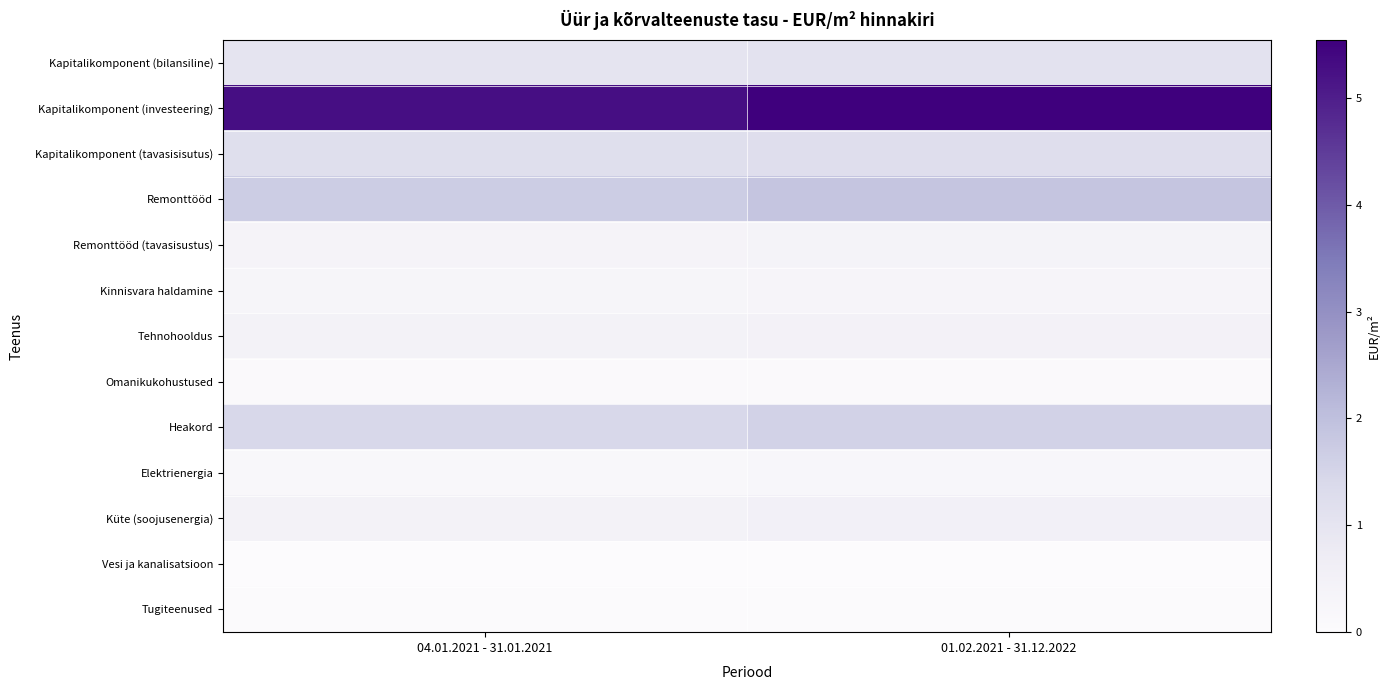

Reading left to right, what are all the values shown in this chart?

Kapitalikomponent (bilansiline): 04.01.2021 - 31.01.2021=1.0	01.02.2021 - 31.12.2022=1.1
Kapitalikomponent (investeering): 04.01.2021 - 31.01.2021=5.3	01.02.2021 - 31.12.2022=5.5
Kapitalikomponent (tavasisisutus): 04.01.2021 - 31.01.2021=1.2	01.02.2021 - 31.12.2022=1.2
Remonttööd: 04.01.2021 - 31.01.2021=1.7	01.02.2021 - 31.12.2022=1.9
Remonttööd (tavasisustus): 04.01.2021 - 31.01.2021=0.4	01.02.2021 - 31.12.2022=0.4
Kinnisvara haldamine: 04.01.2021 - 31.01.2021=0.3	01.02.2021 - 31.12.2022=0.3
Tehnohooldus: 04.01.2021 - 31.01.2021=0.4	01.02.2021 - 31.12.2022=0.5
Omanikukohustused: 04.01.2021 - 31.01.2021=0.1	01.02.2021 - 31.12.2022=0.1
Heakord: 04.01.2021 - 31.01.2021=1.4	01.02.2021 - 31.12.2022=1.6
Elektrienergia: 04.01.2021 - 31.01.2021=0.2	01.02.2021 - 31.12.2022=0.2
Küte (soojusenergia): 04.01.2021 - 31.01.2021=0.5	01.02.2021 - 31.12.2022=0.5
Vesi ja kanalisatsioon: 04.01.2021 - 31.01.2021=0.0	01.02.2021 - 31.12.2022=0.0
Tugiteenused: 04.01.2021 - 31.01.2021=0.0	01.02.2021 - 31.12.2022=0.0